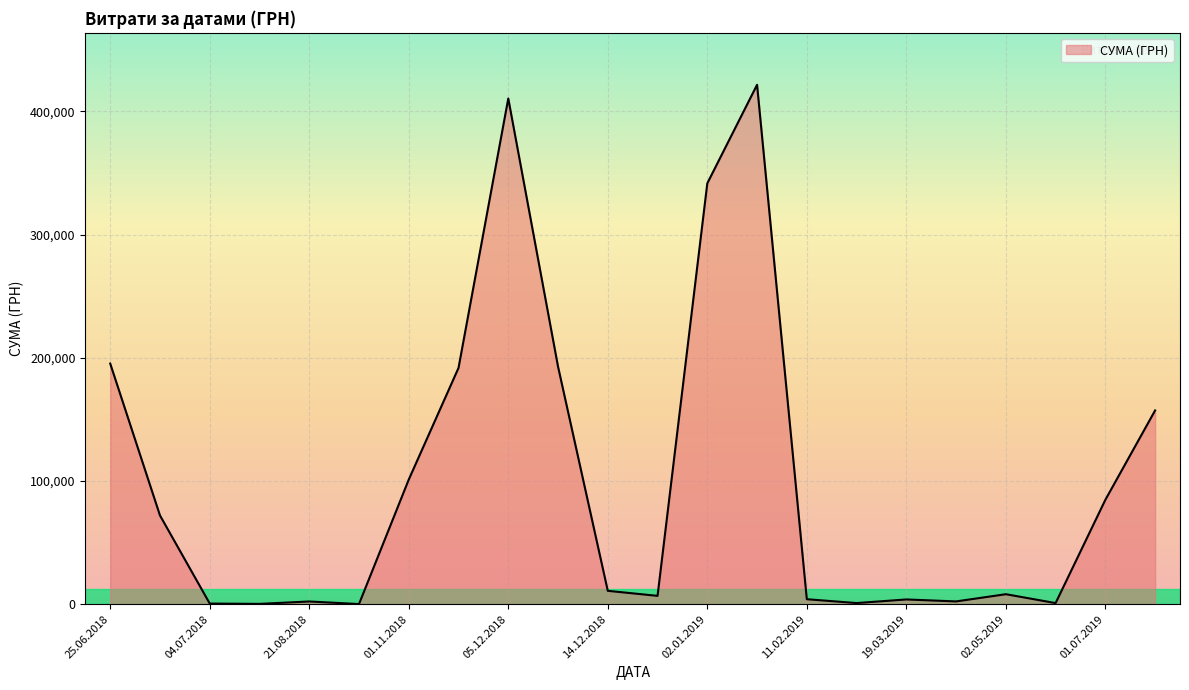

What is the difference between the maximum and minimum values?

421249.0